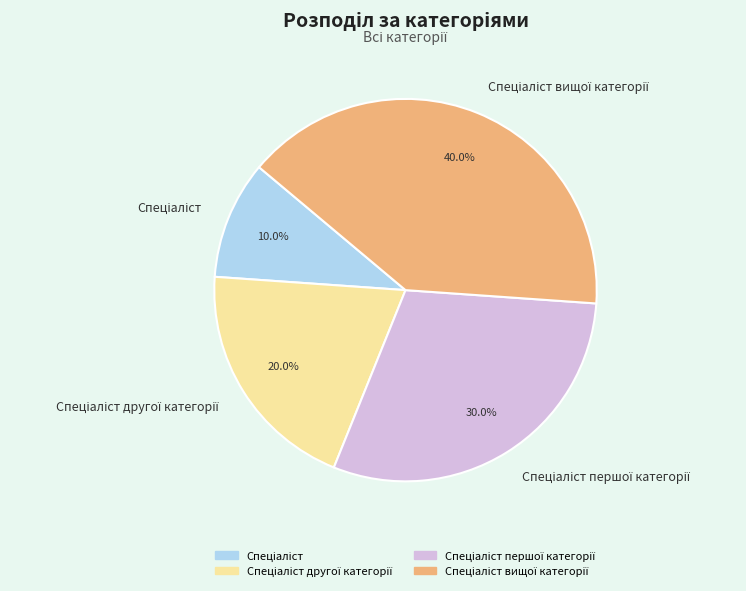

Count the number of slices in the pie.

4